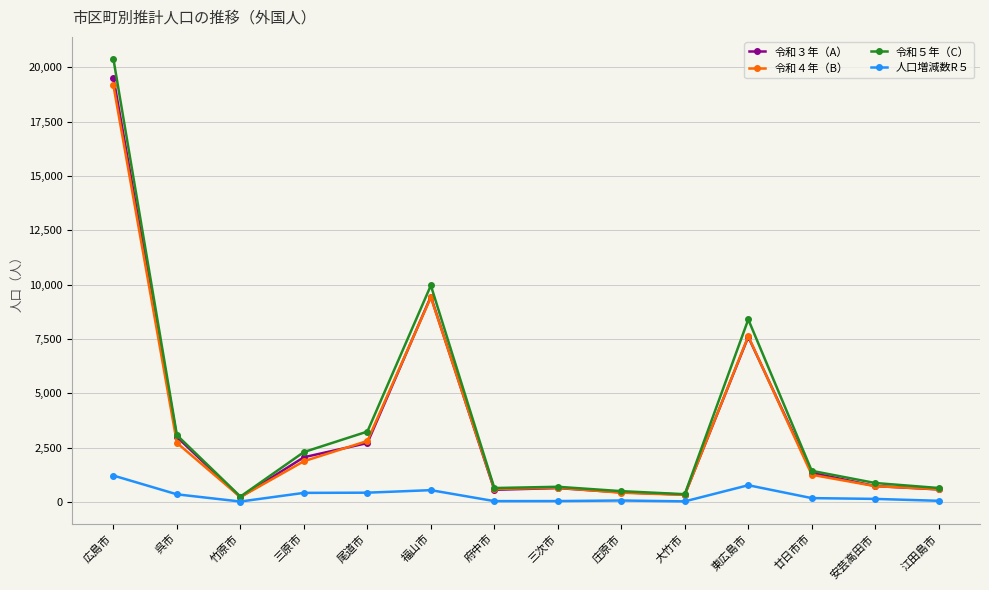

Which series has the largest range (max minus min)?

令和５年（C）